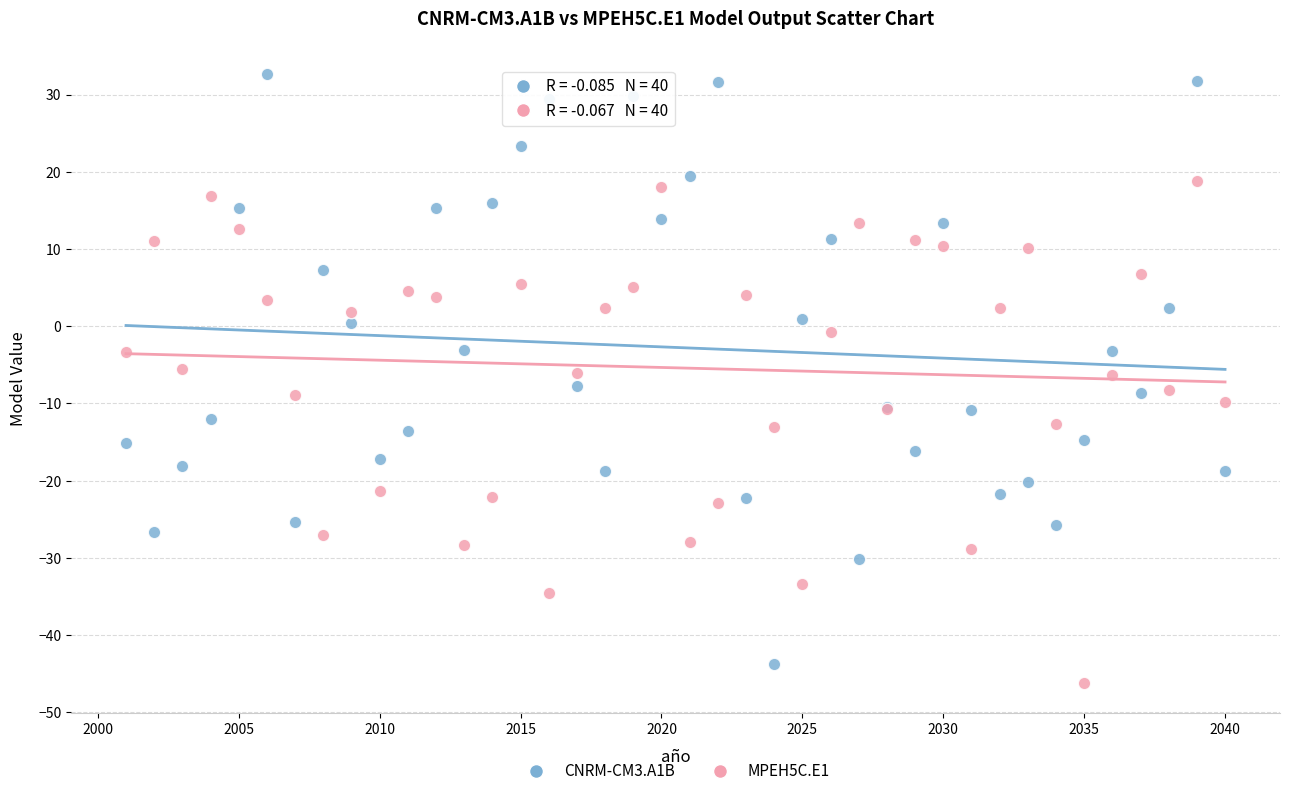

What is the X range (max minus min) for the scatter plot?

39.0